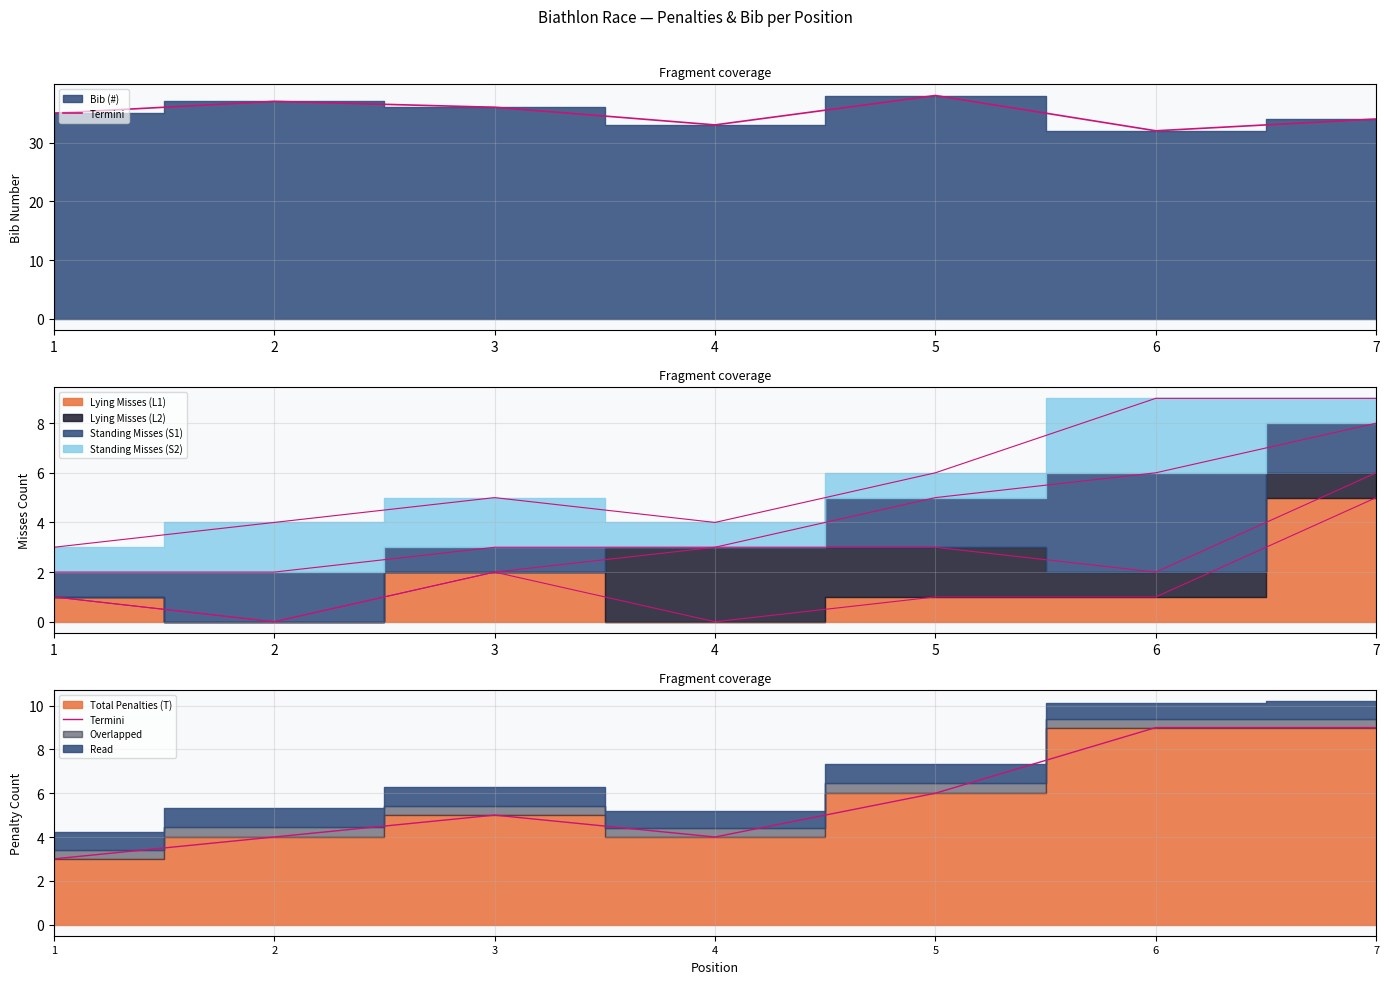

The chart shows a value of 9 at 7. True or false?

True